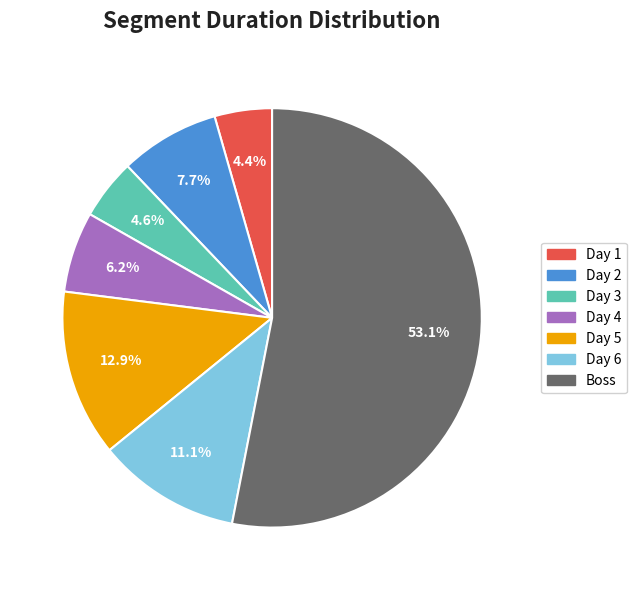

To the nearest percent, what portion does Day 2 represent?

8%